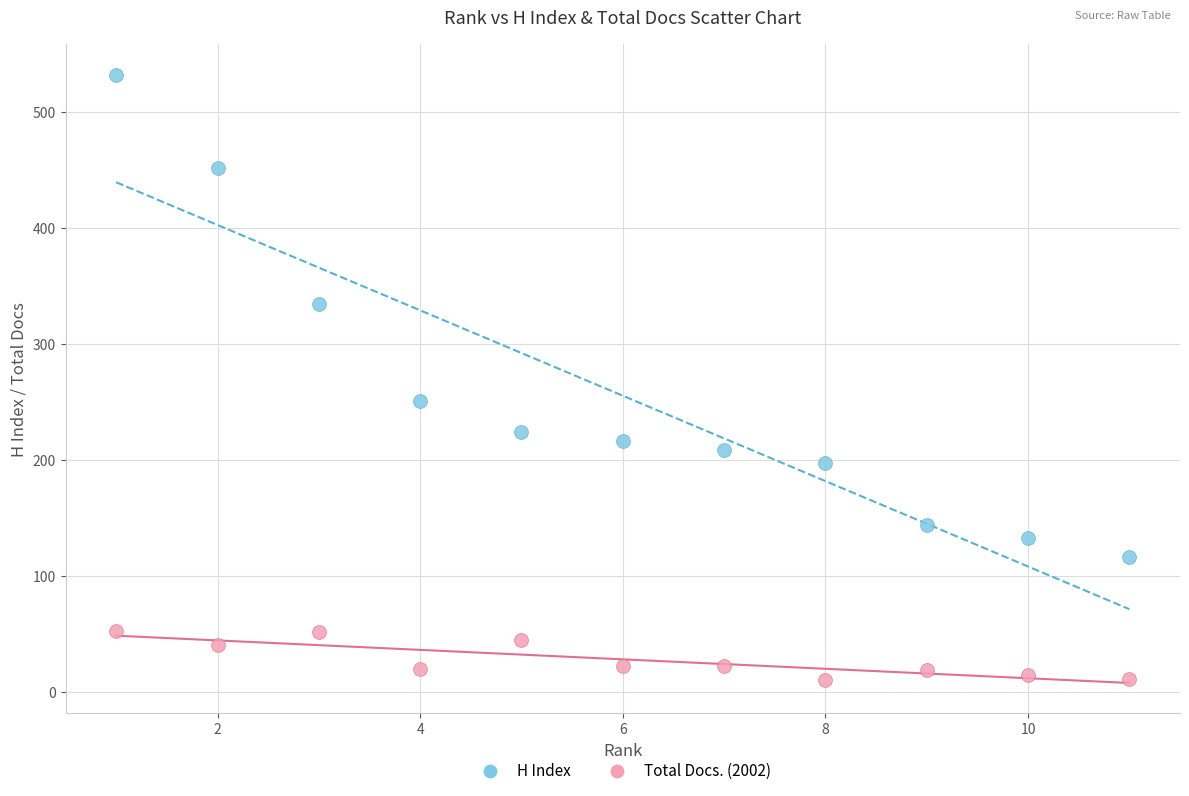

In the H Index series, what Y value is closest to 324?

335